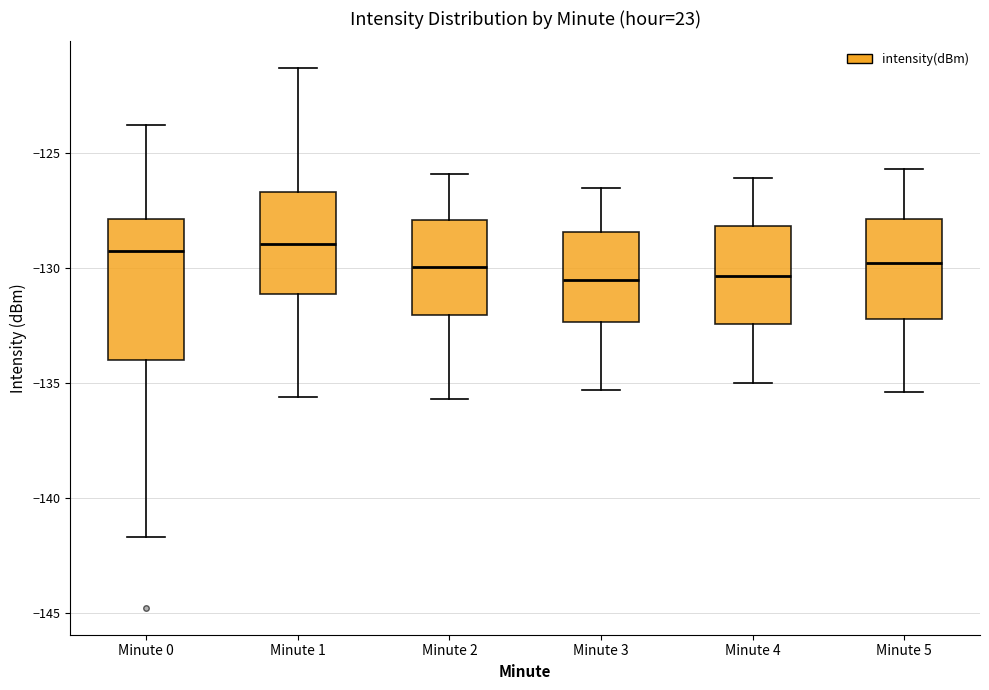

Which box is the tallest, from its lower edge to its upper edge?

Minute 0